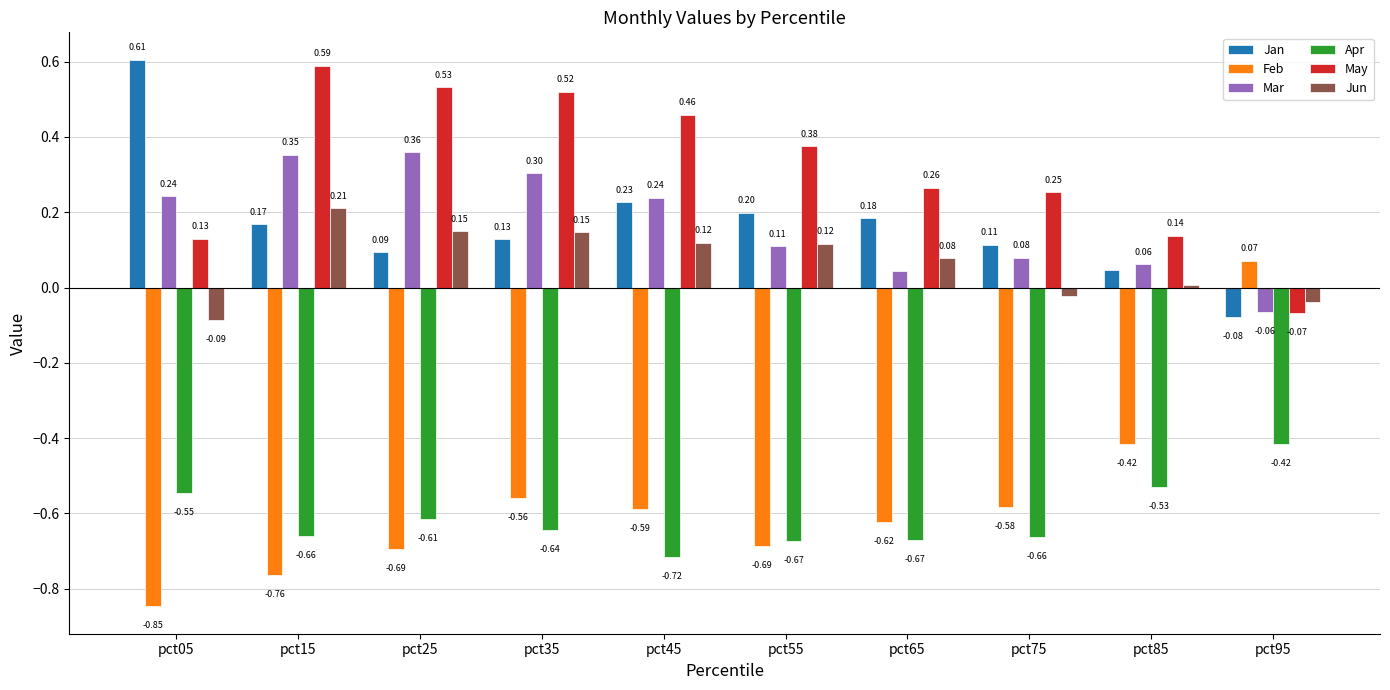

Which series has the largest range (max minus min)?

Feb